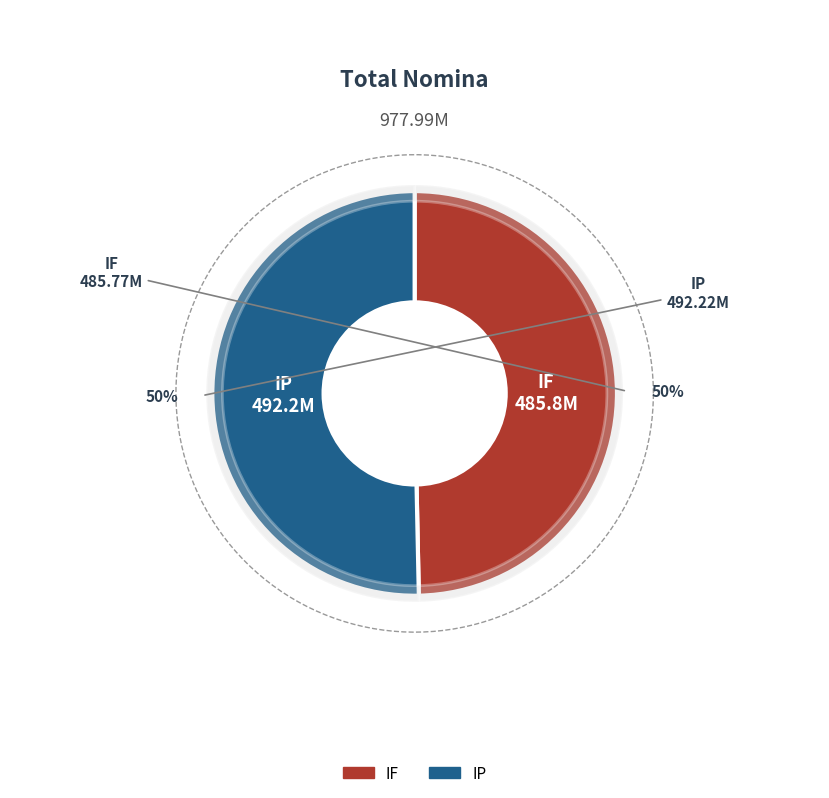

How many slices are in this pie chart?

2